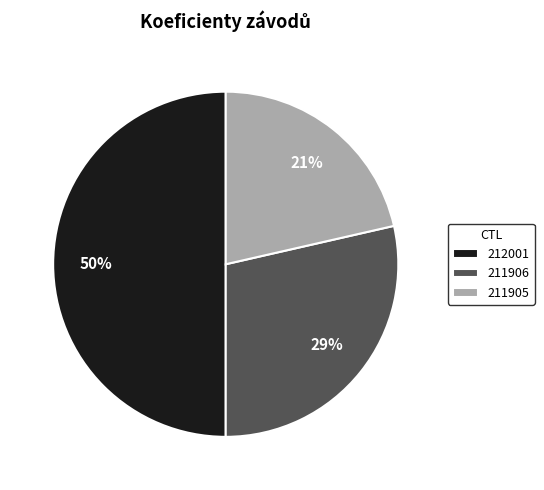

Do 212001 and 211906 together represent more than half of the pie?

Yes